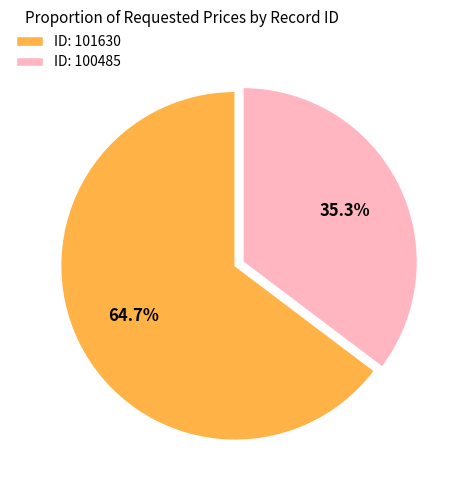

Approximately how many times larger is the value at ID: 100485 compared to ID: 101630?

0.5